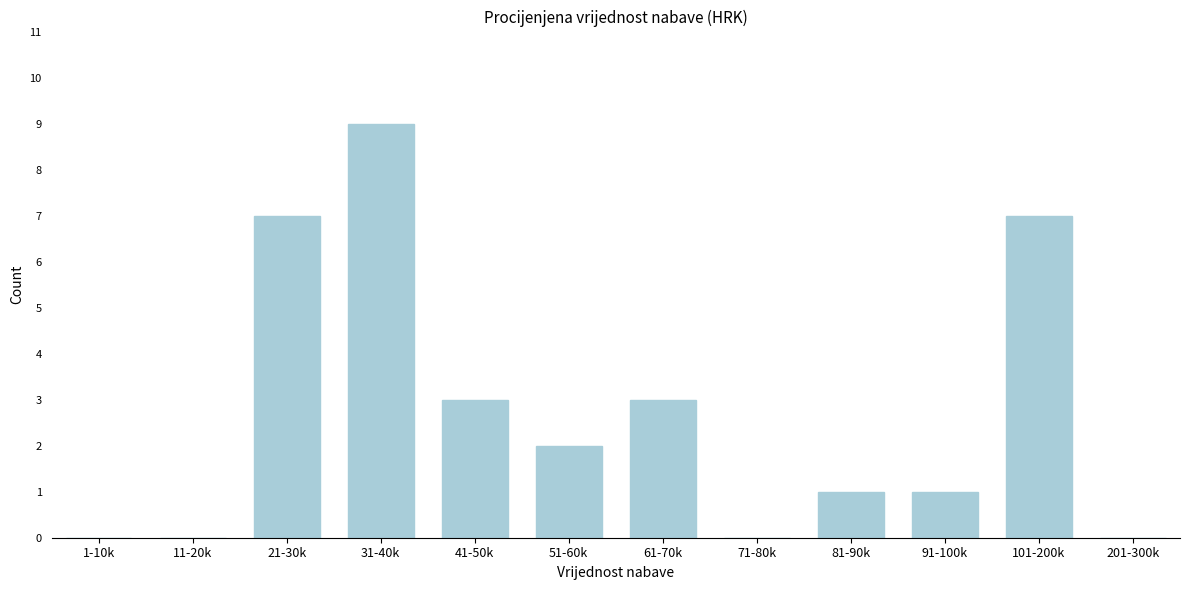

Reading right to left, extract all data points from this chart.

201-300k=0	101-200k=7	91-100k=1	81-90k=1	71-80k=0	61-70k=3	51-60k=2	41-50k=3	31-40k=9	21-30k=7	11-20k=0	1-10k=0